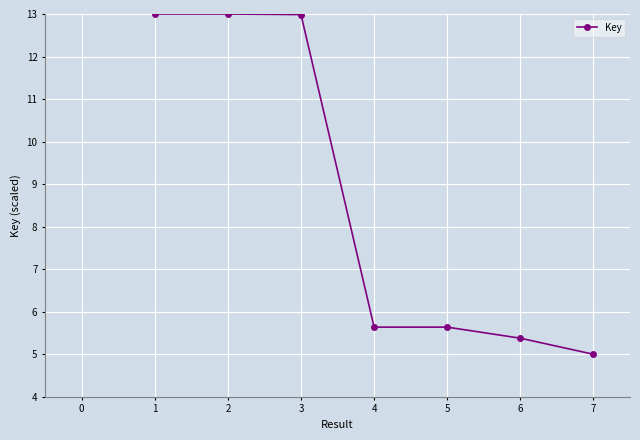

What is the maximum value shown in the chart?

13.0